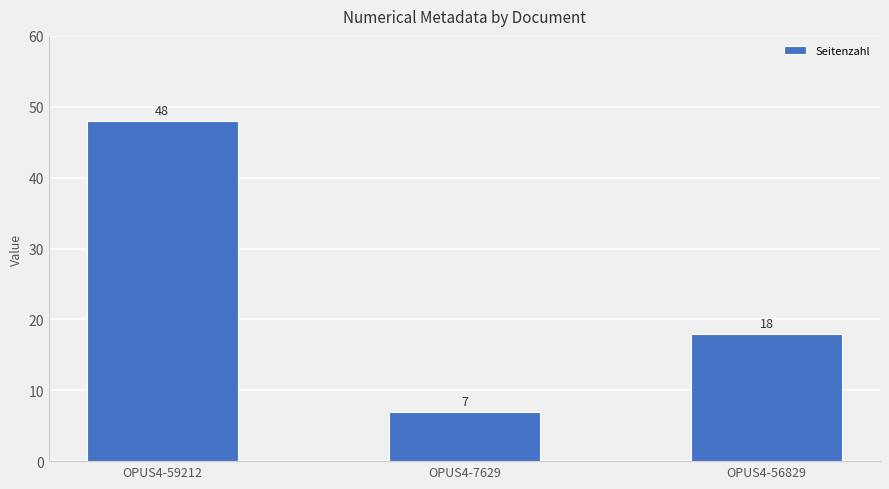

Count the values in the range 7 to 48.

3